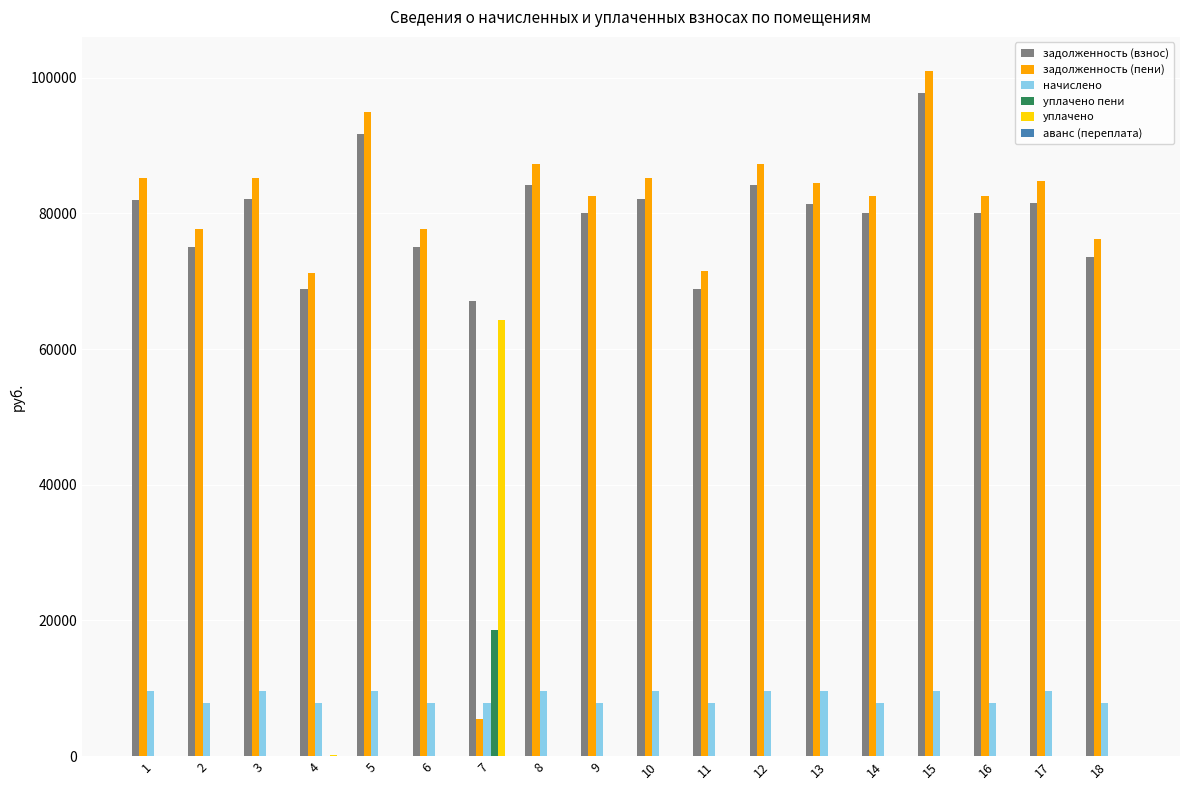

What is the maximum value for задолженность (пени)?

100985.9